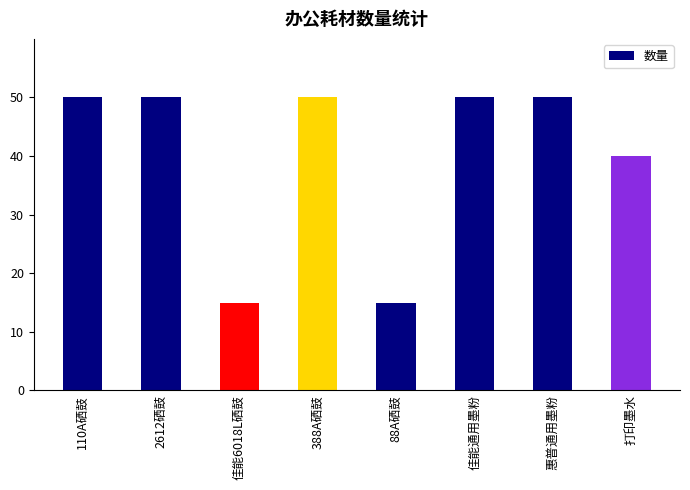

What is the minimum value shown in the chart?

15